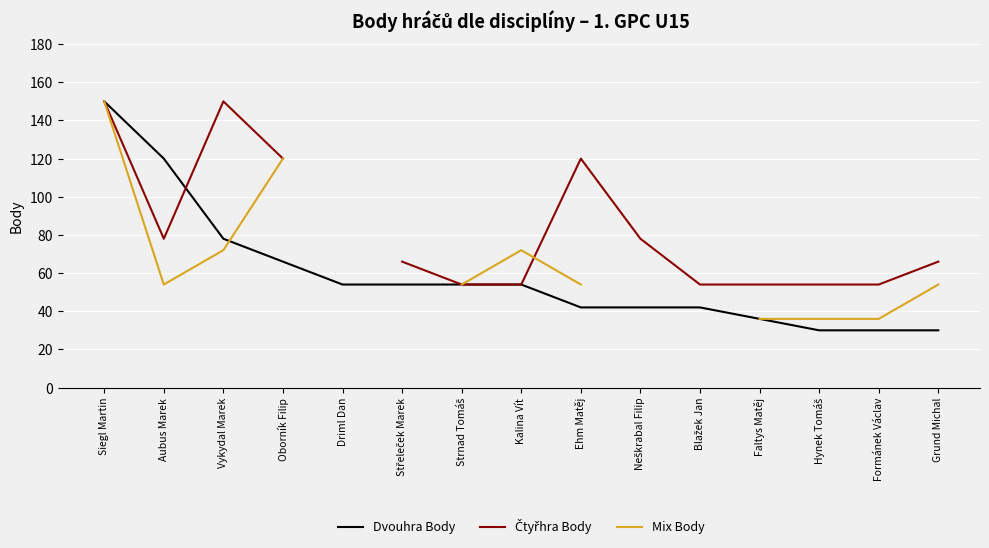

At which label does Mix Body first exceed 72?

Siegl Martin